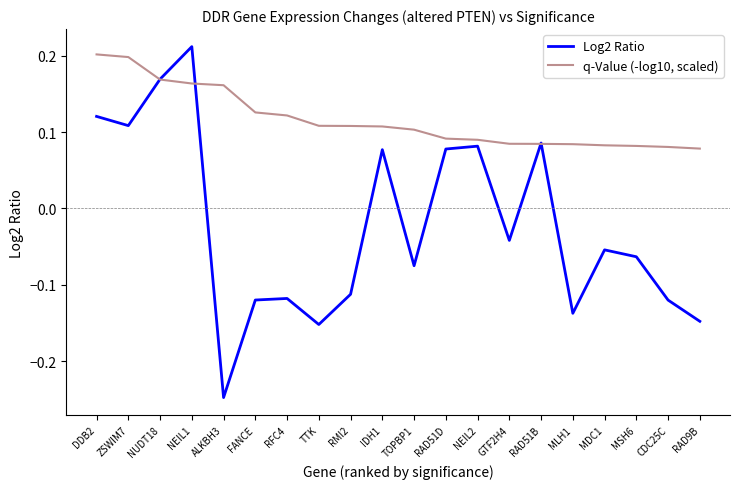

Which series has the largest range (max minus min)?

Log2 Ratio